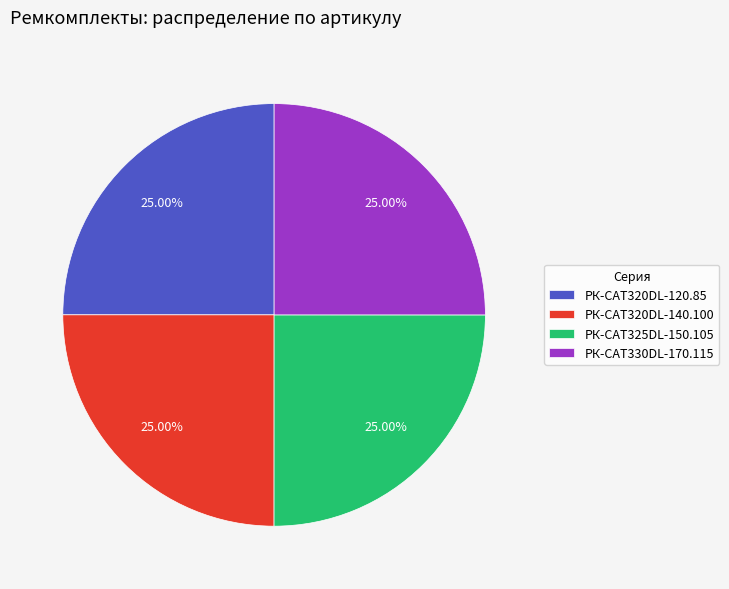

What is the ratio of the value at РК-CAT320DL-120.85 to the value at РК-CAT330DL-170.115?

1.0